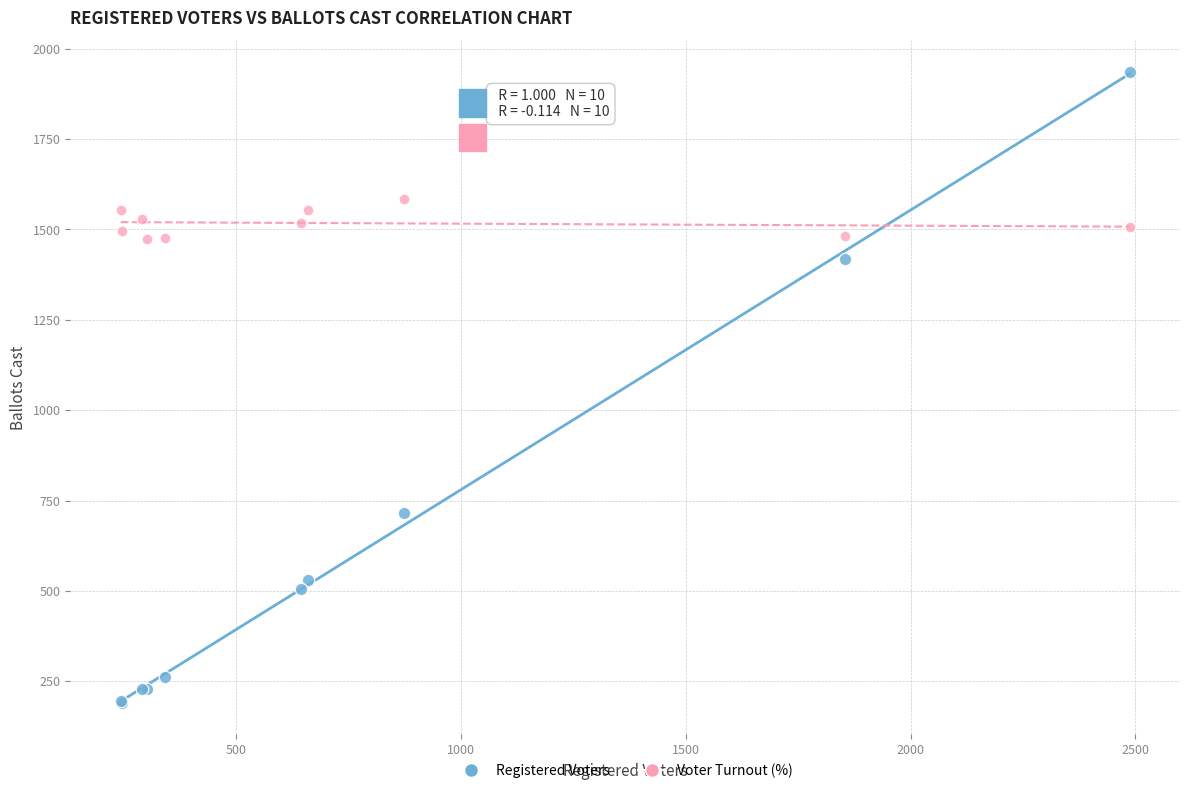

What is the X range (max minus min) for the scatter plot?

2244.0